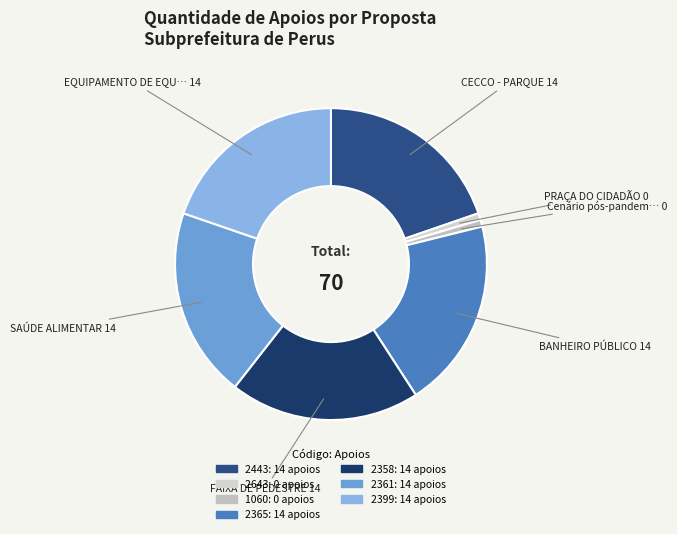

How many slices are in this pie chart?

7